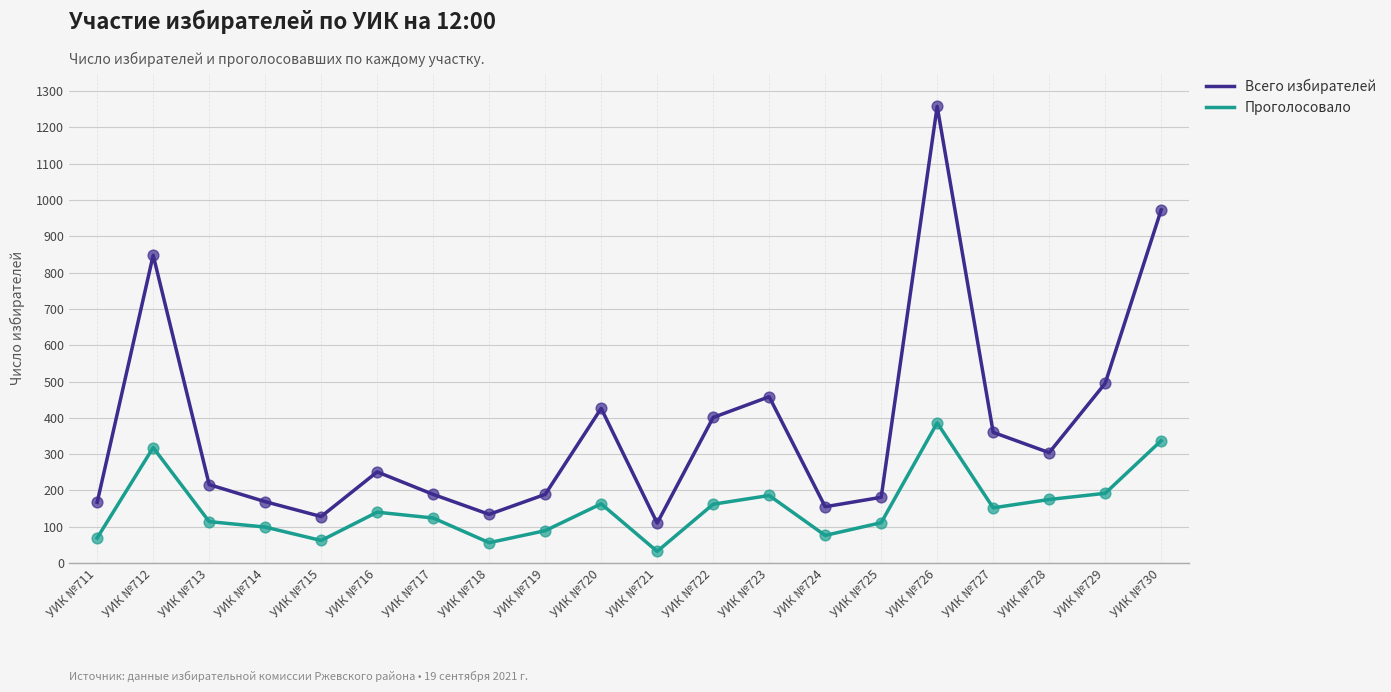

At which category is the sum across all series the highest?

УИК №726